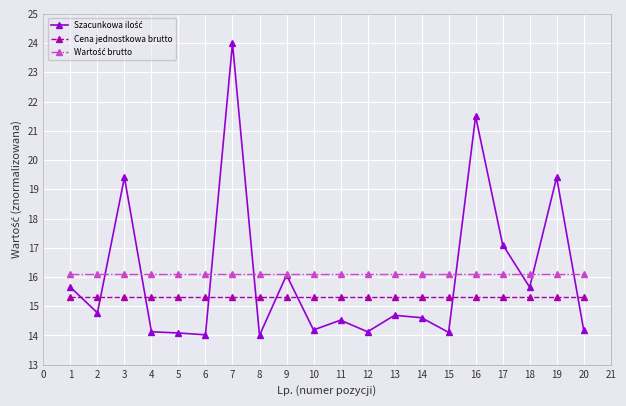

What is the difference between the highest and lowest values at 8?

2.1